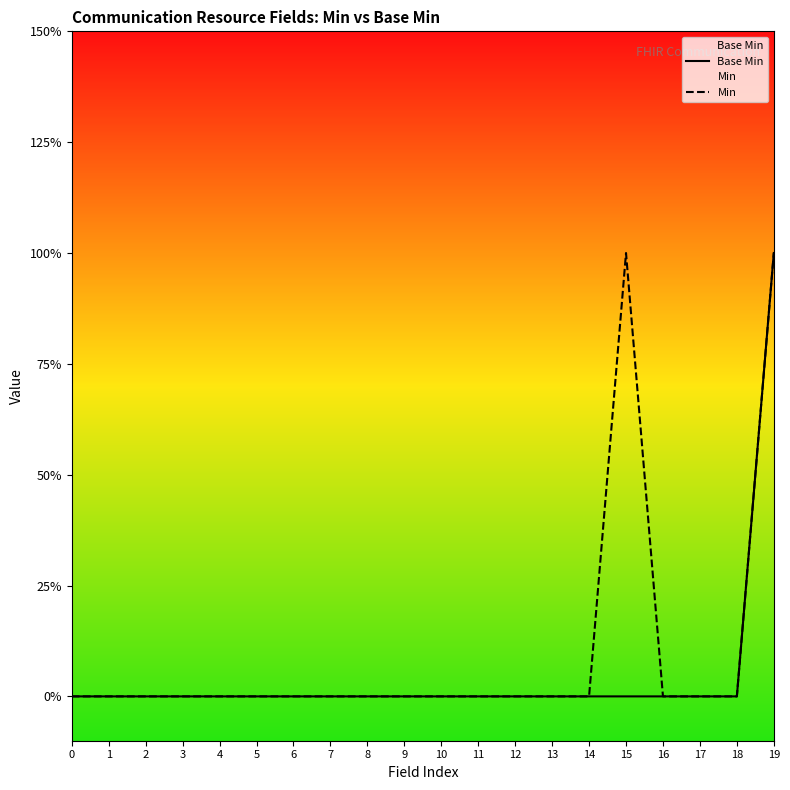

Rank the series at 12 from lowest to highest value.

Base Min, Min